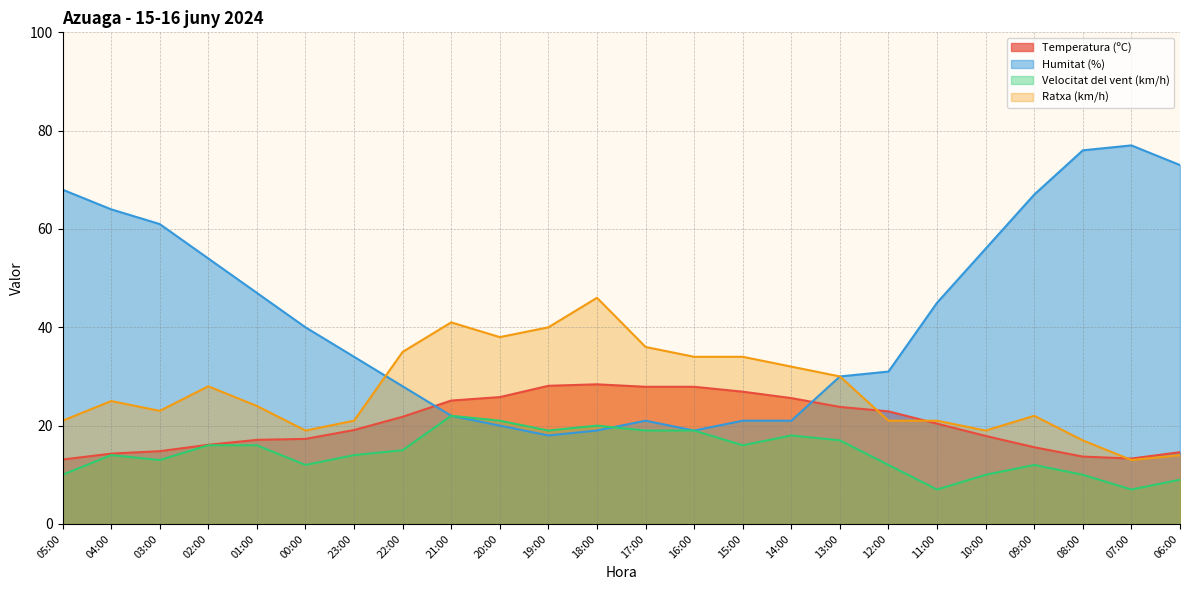

Where is the first local minimum for Humitat (%)?

19:00